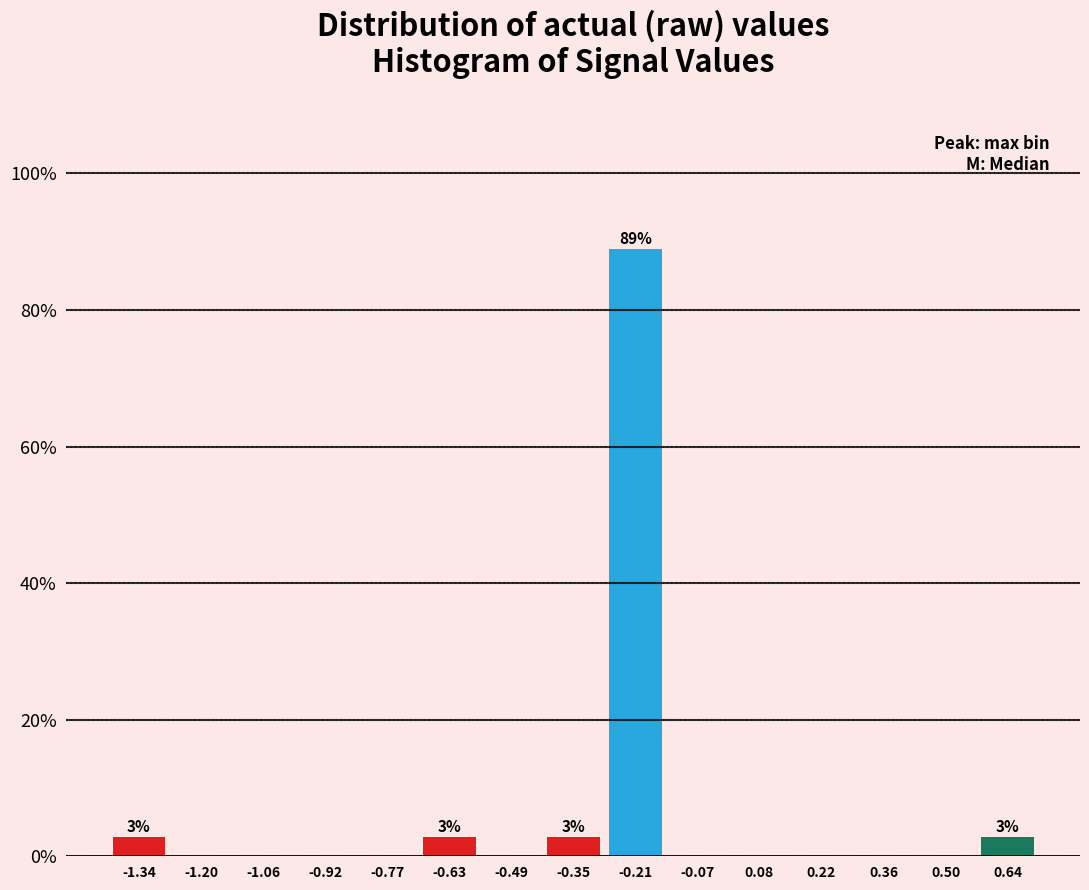

Over which range of the x-axis is the bar tallest?

-0.28 to -0.14